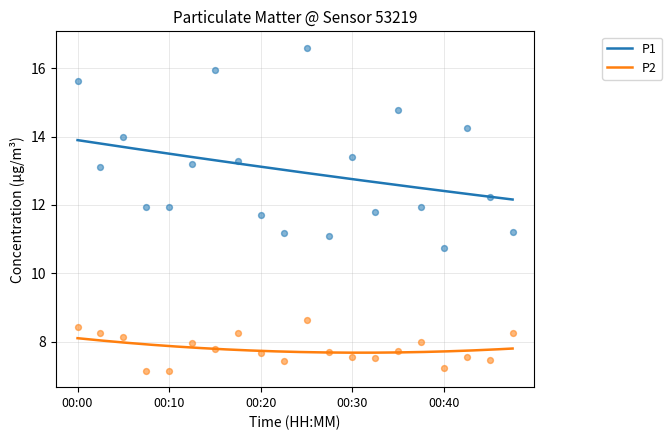

At which category is the sum across all series the highest?

00:25